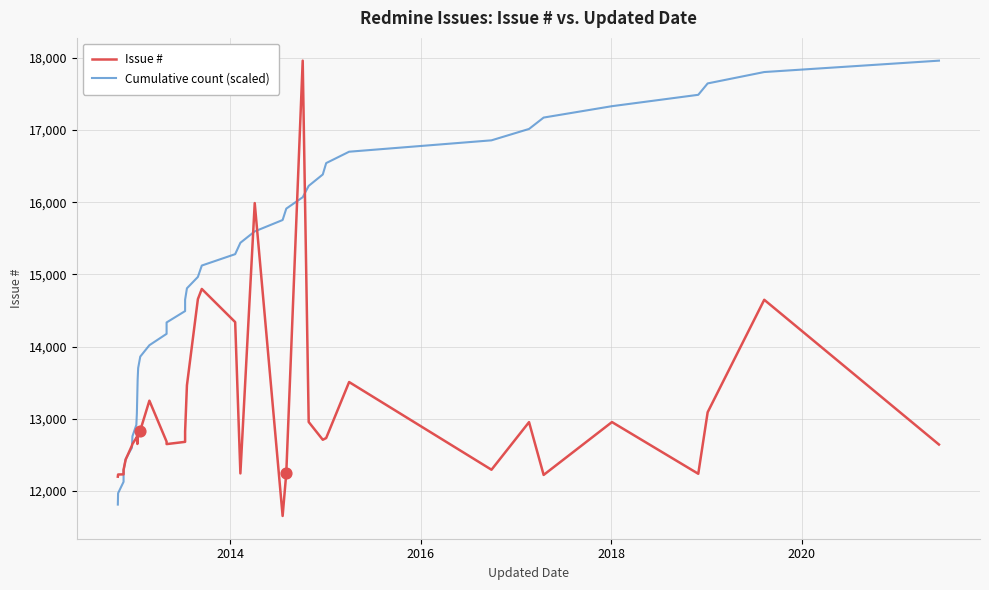

Is the value of Issue # at 2016 greater than the value of Cumulative count (scaled) at 12?

No